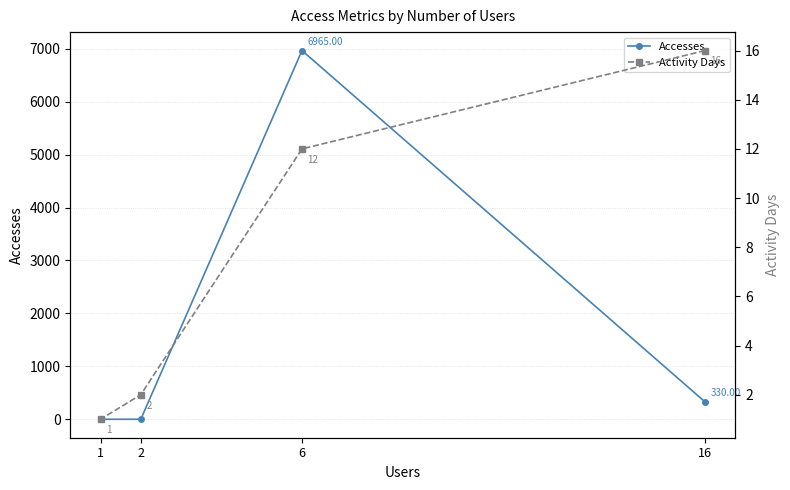

Where is Activity Days nearest to the value 8?

6